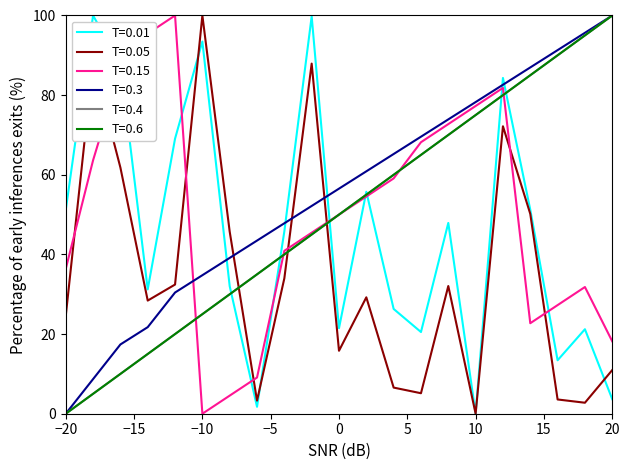

Does the chart display data point markers on the line(s)?

No